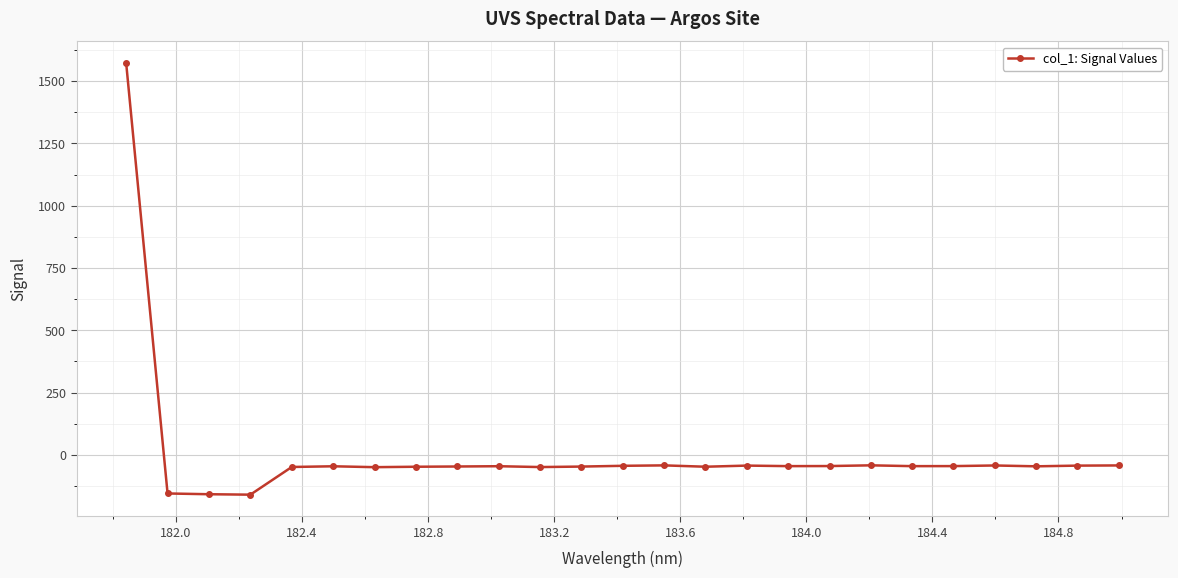

What is the value of the 25th point from the left?

-42.1